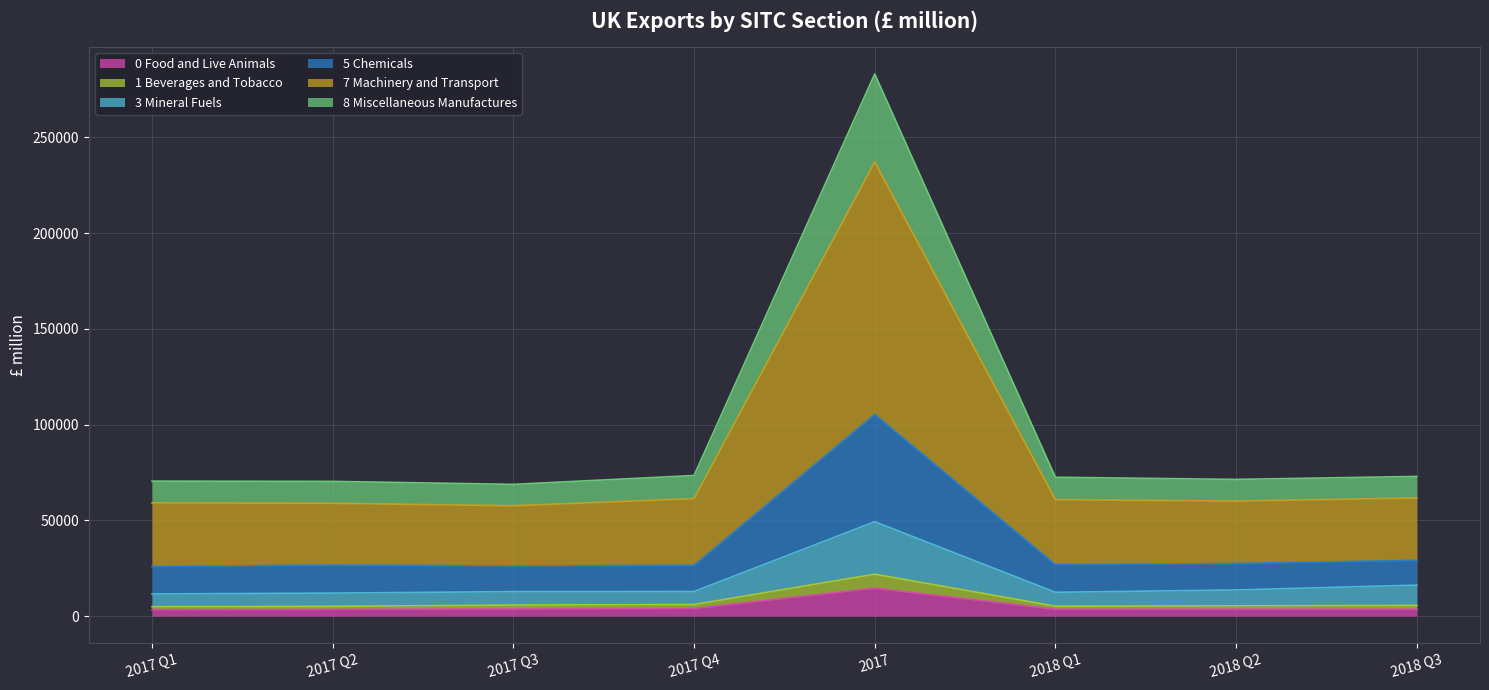

At which category is the sum across all series the highest?

2017